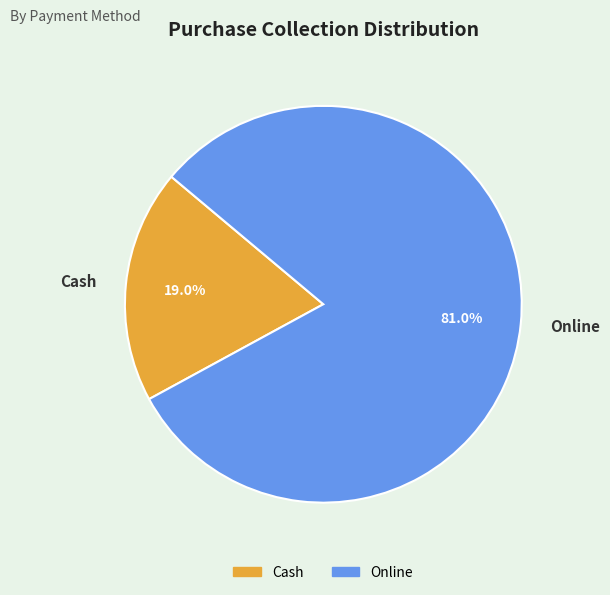

To the nearest percent, what percentage of the pie is Online?

81%